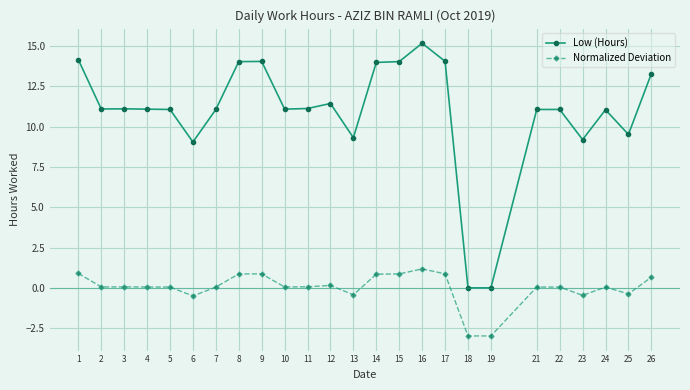

Which category has the highest value in the Low (Hours) series?

16